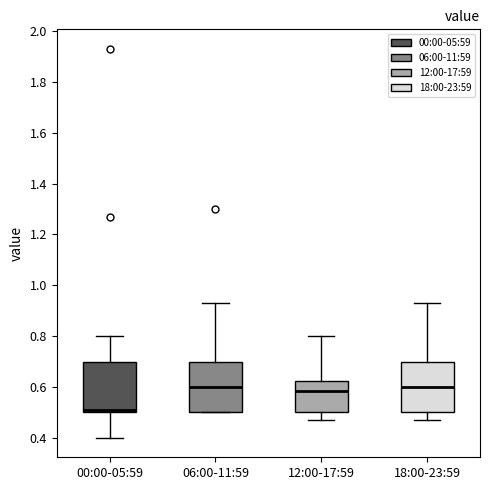

Reading left to right, read every box against the y-axis: the position of its median line, the range the box covers, and the ends of its whiskers. The values are not printed on the chart, so give them approximately, as read against the axis.

00:00-05:59: median 0.52, box 0.50 to 0.70, whiskers 0.40 to 0.80
06:00-11:59: median 0.60, box 0.50 to 0.70, whiskers 0.50 to 0.94
12:00-17:59: median 0.58, box 0.50 to 0.62, whiskers 0.48 to 0.80
18:00-23:59: median 0.60, box 0.50 to 0.70, whiskers 0.48 to 0.94